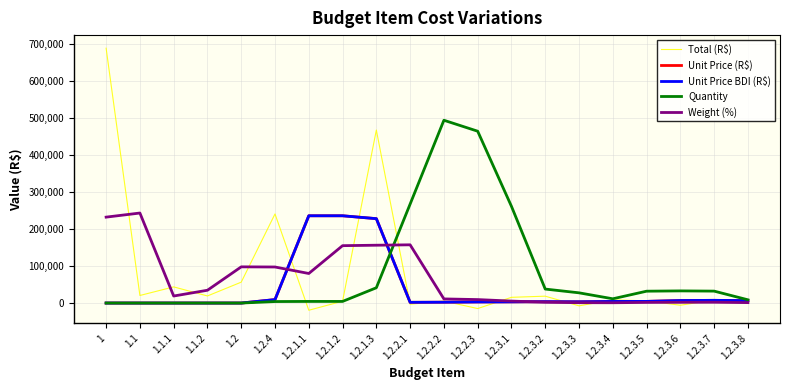

How many intersections are there between Weight (%) and Quantity?

1